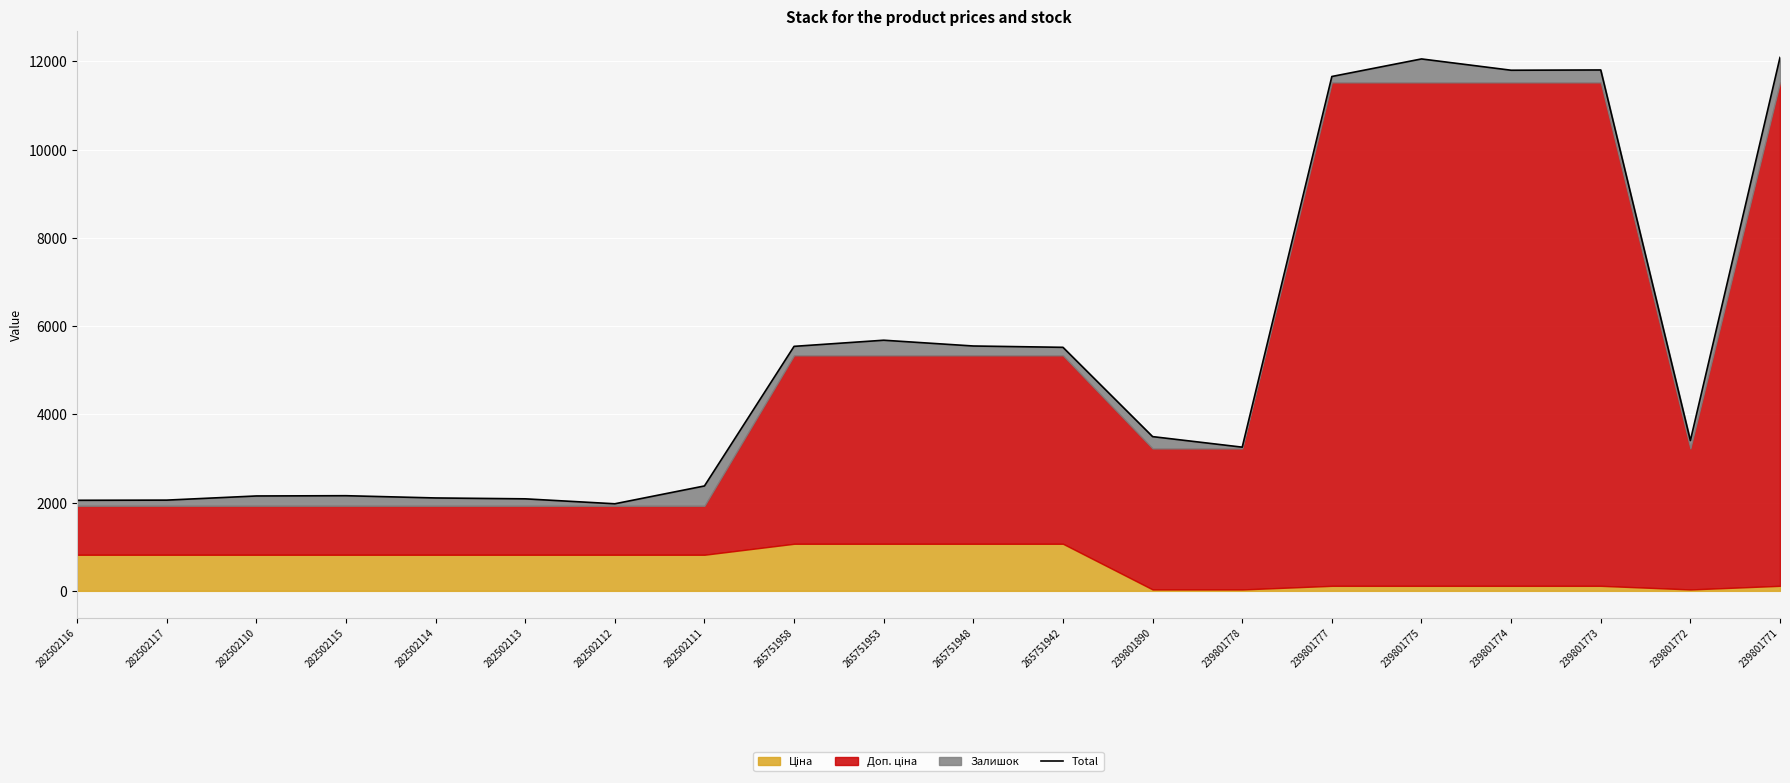

At which category does the chart reach its peak across all series?

239801771